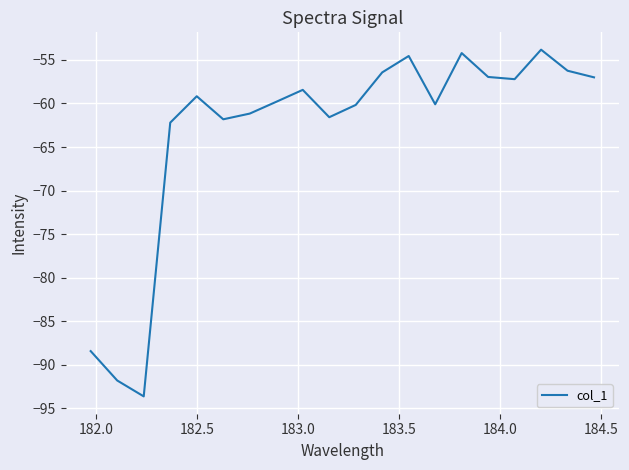

How many interior local peaks (higher than both neighbors) does the data have?

5